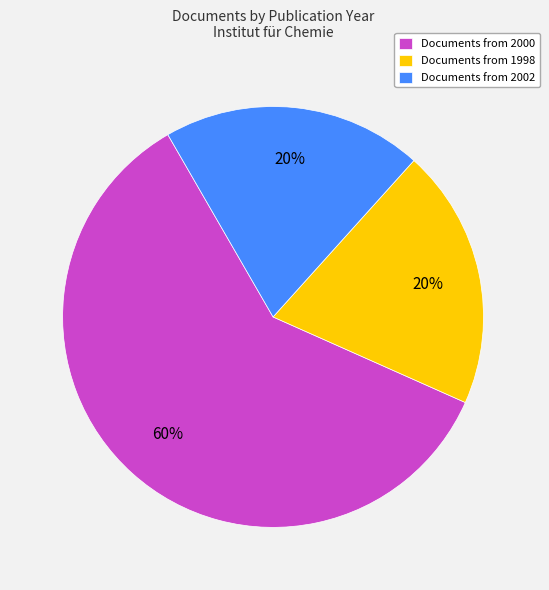

The Documents from 2002 slice represents 29% of the pie. True or false?

False